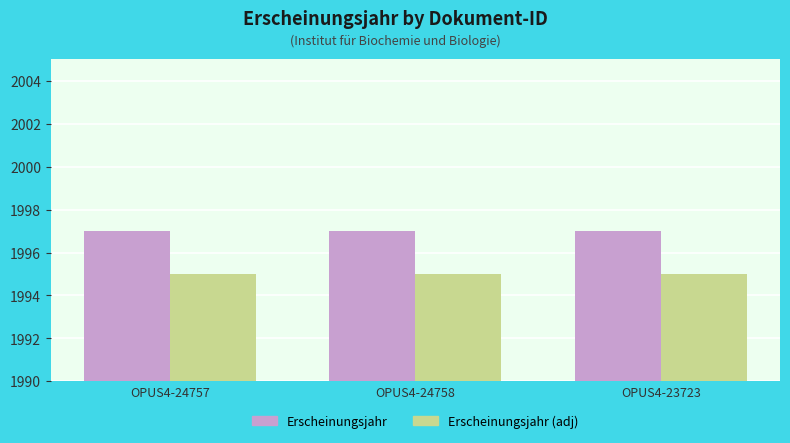

How many groups of bars are there?

3